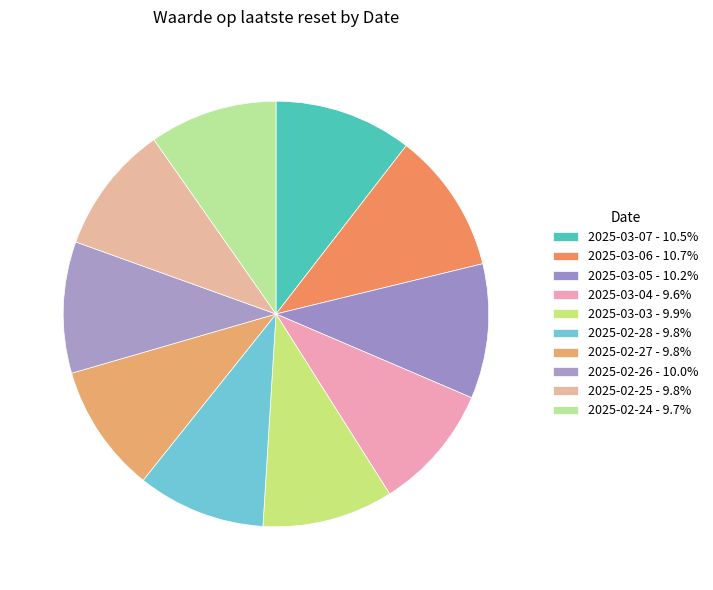

Which has a higher value, 2025-02-28 or 2025-02-25?

2025-02-25